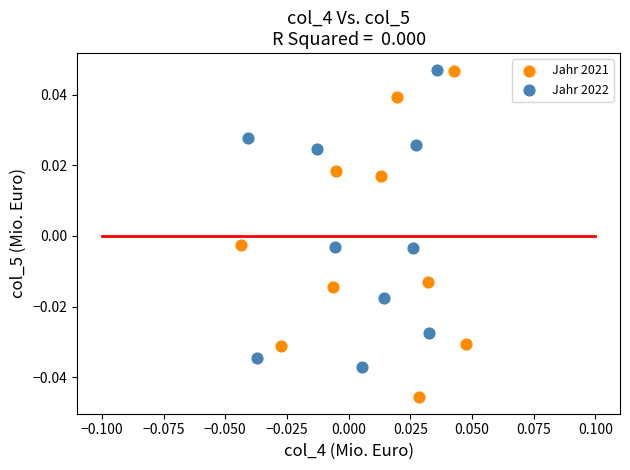

Which series reaches the minimum Y coordinate?

Jahr 2021